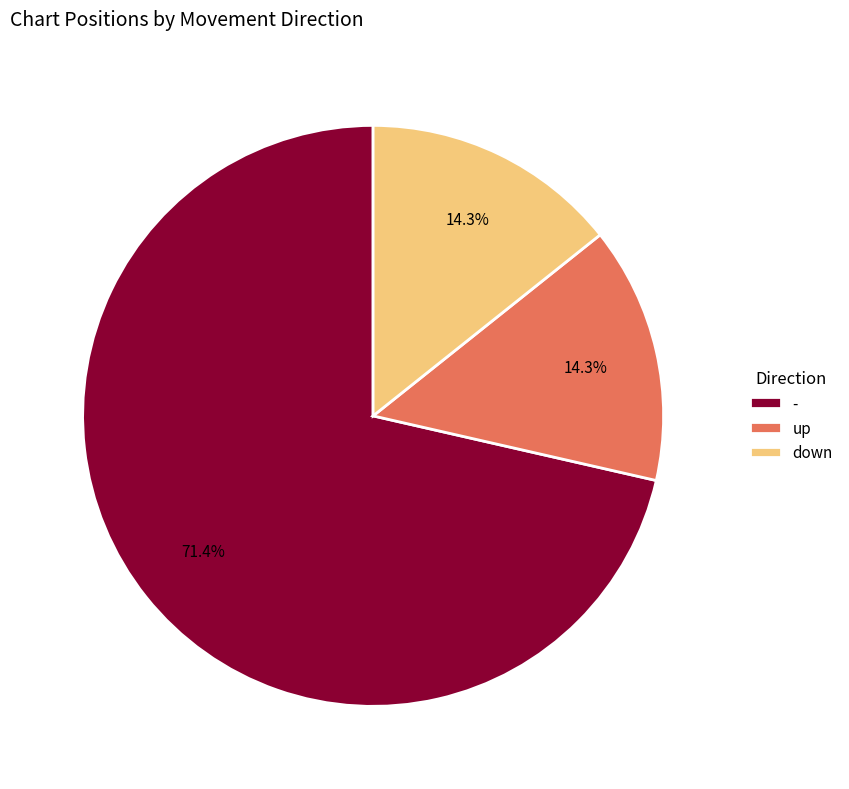

To the nearest percent, what portion does up represent?

14%